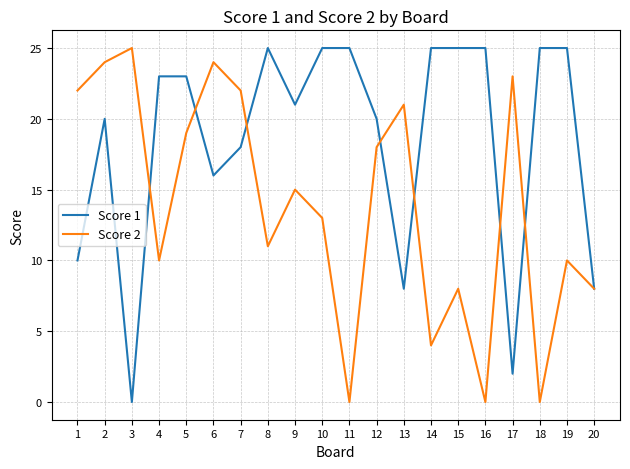

True or false: Score 1 has a value of 25 at 8.

True